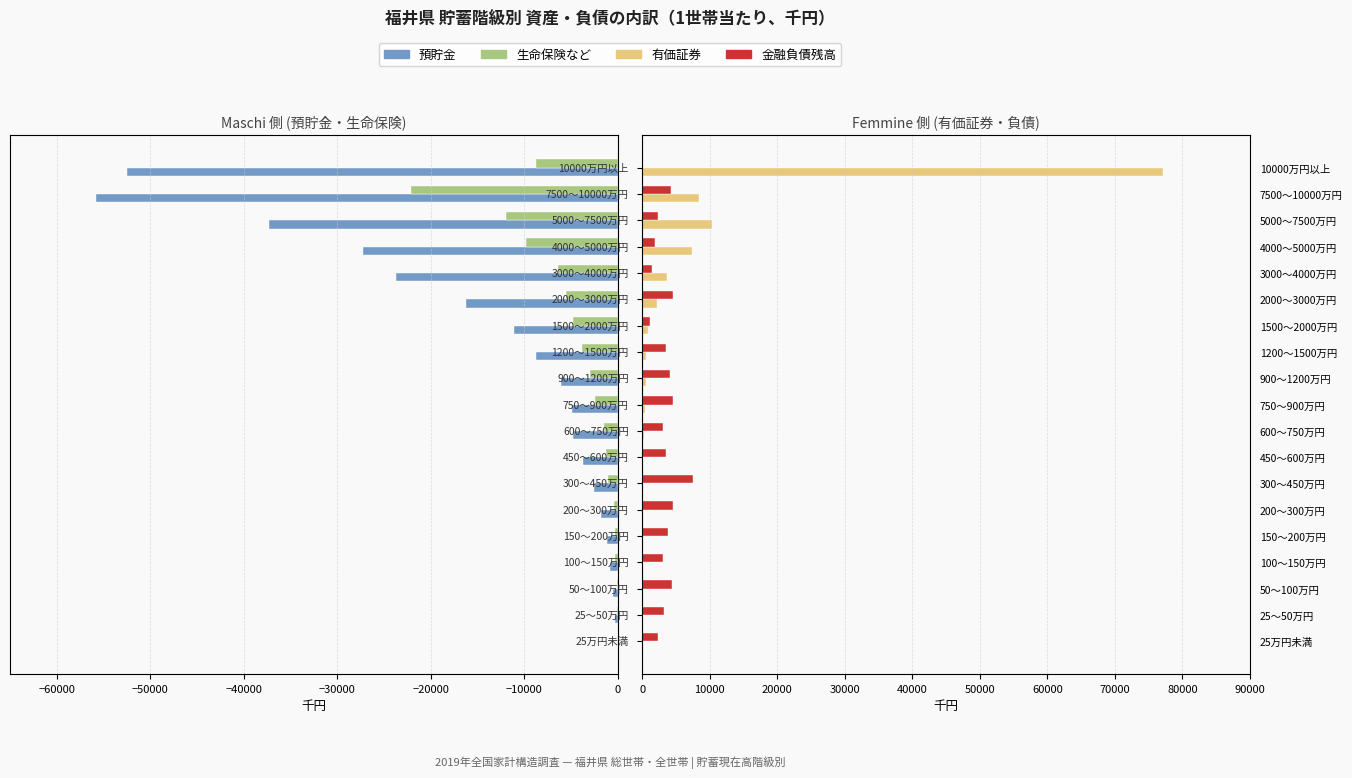

How many groups of bars are there?

19